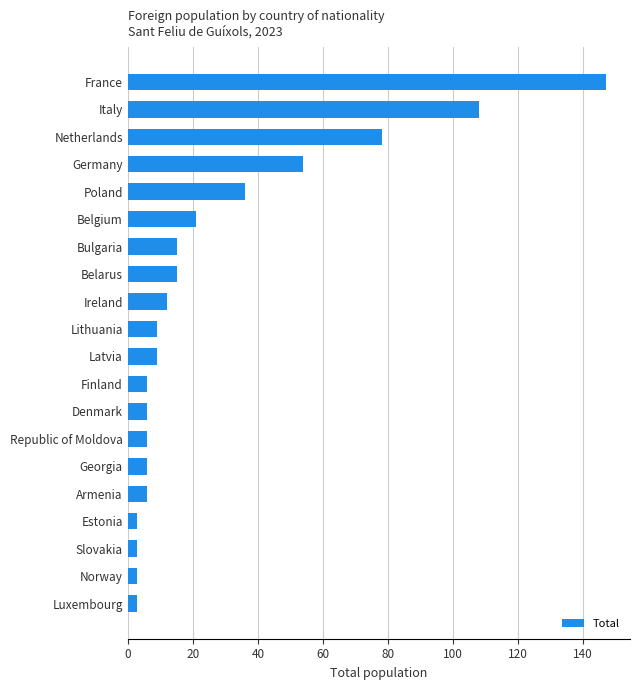

What is the smallest value displayed?

3